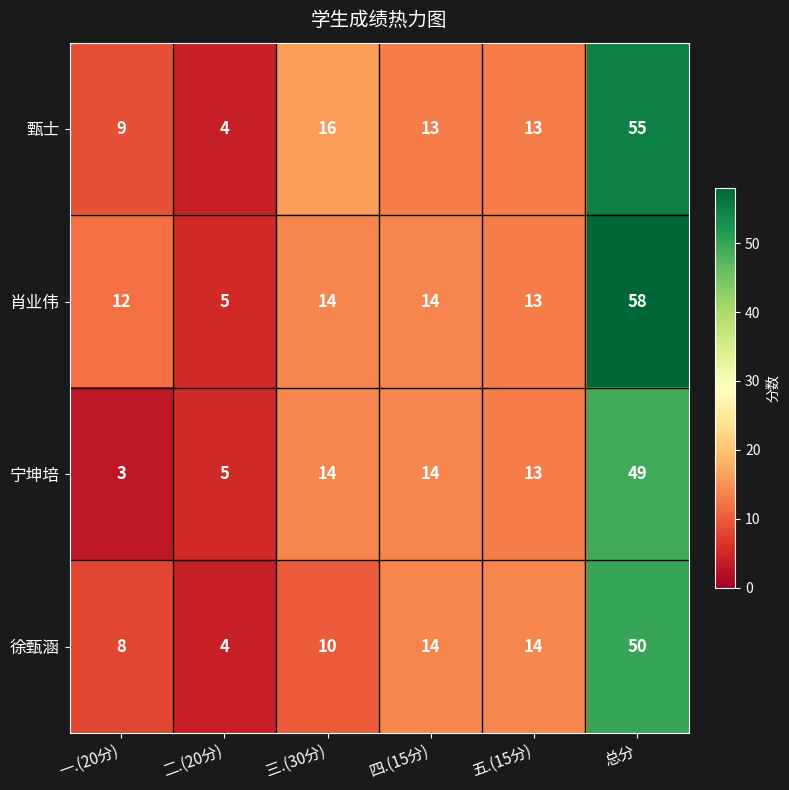

At which category is the sum across all series the highest?

总分